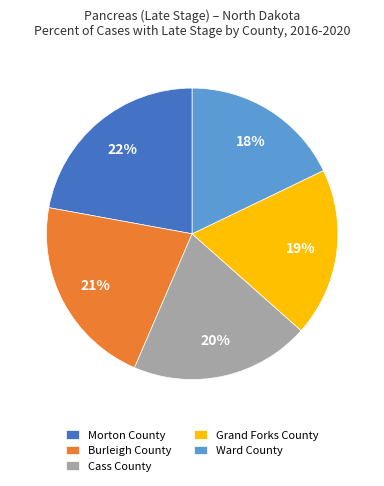

Combined, do Ward County and Burleigh County account for over 50%?

No